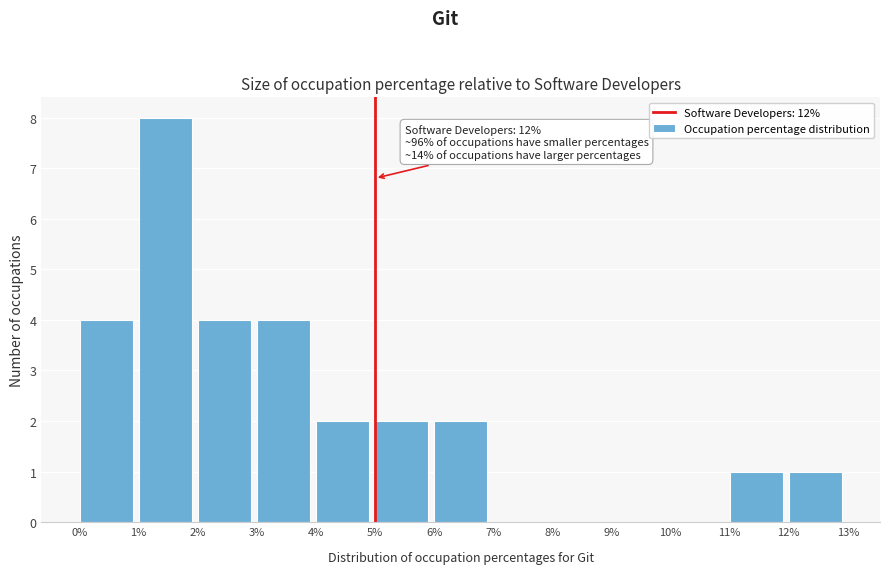

Which range on the x-axis has the tallest bar?

1% to 2%